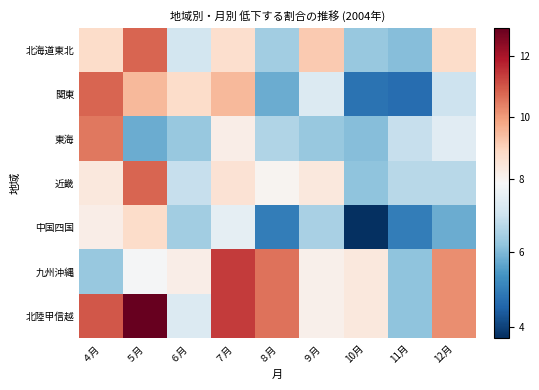

Which has a higher value, ８月 or ４月?

４月